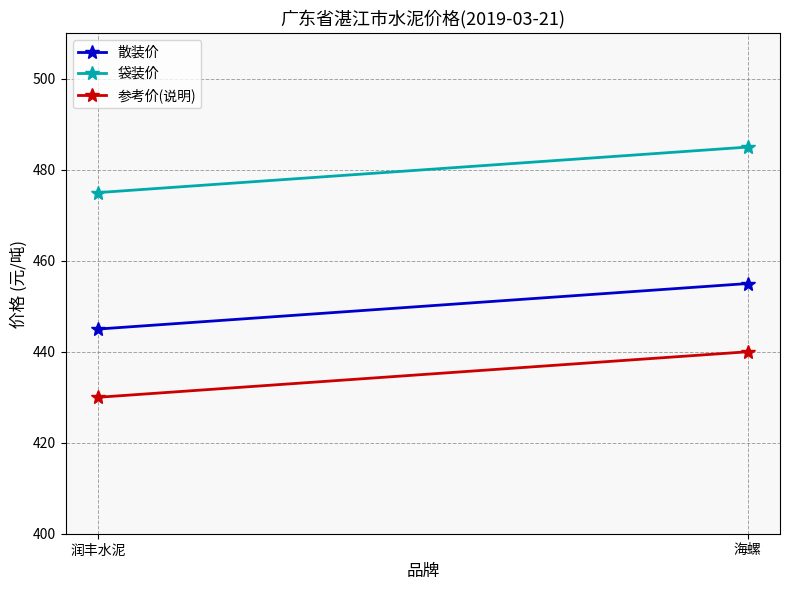

What is the difference between the maximum and minimum values in the 袋装价 series?

10